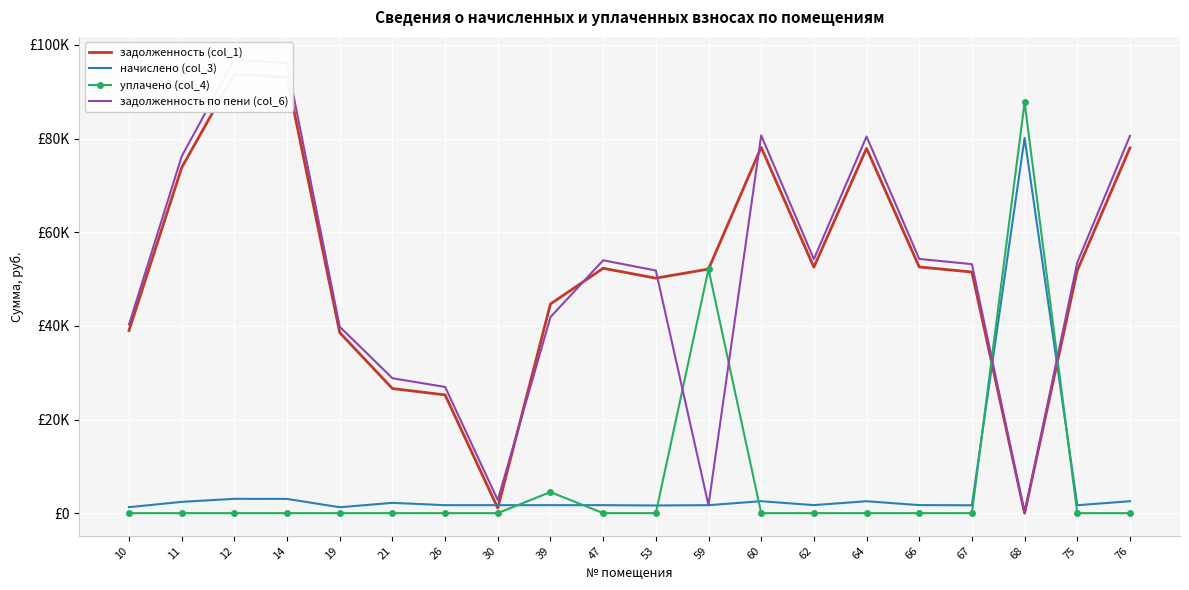

How many lines are shown in the chart?

4